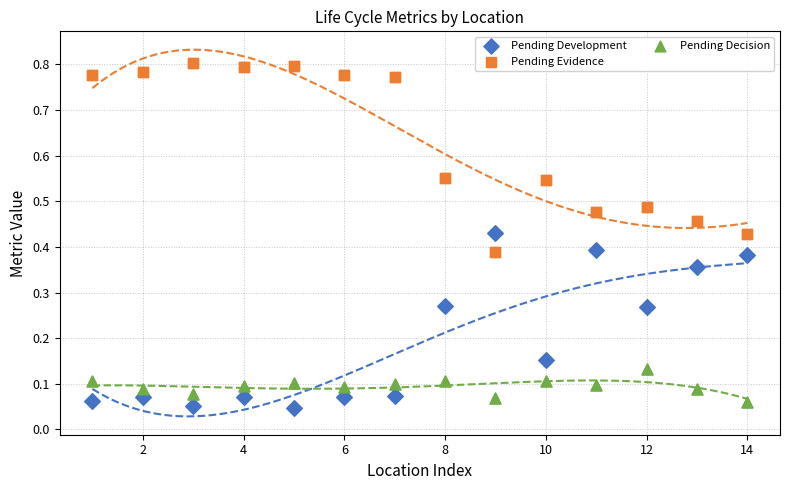

Which series has the largest total across all categories?

Pending Evidence